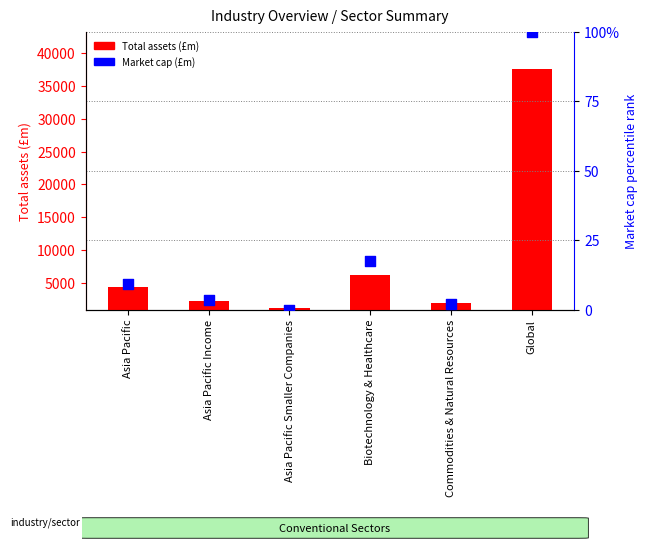

What are all the series names shown in the legend?

Total assets (£m), Market cap (£m)